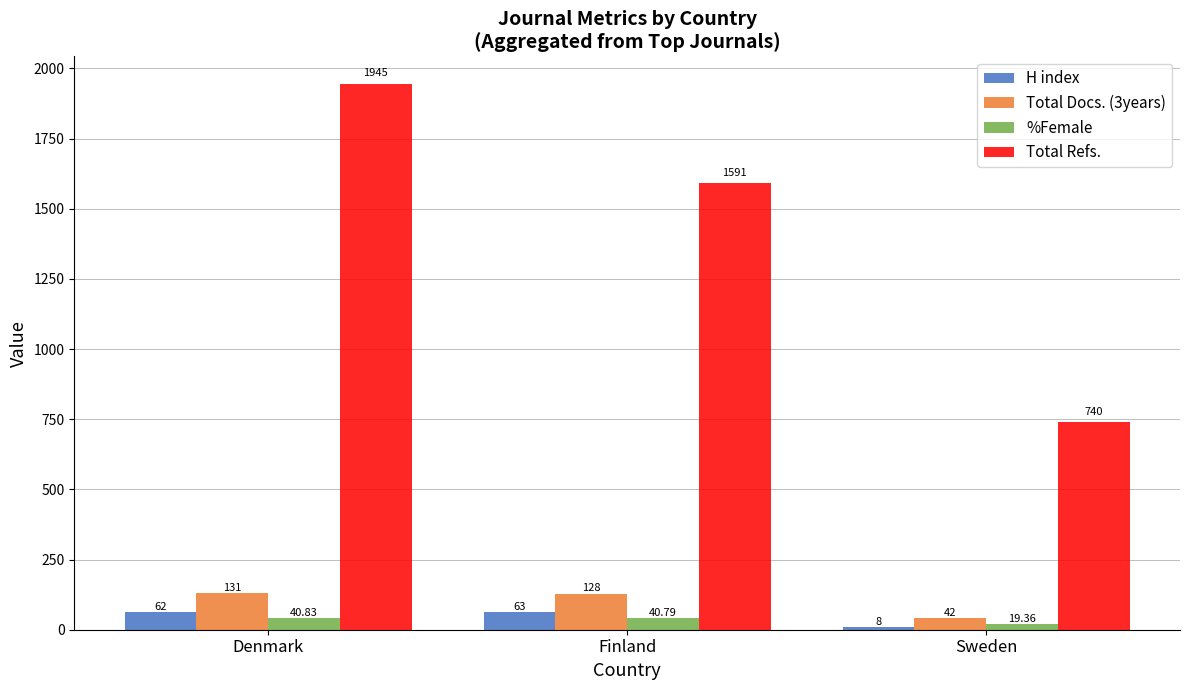

Is the value of %Female at Sweden greater than the value of Total Docs. (3years) at Finland?

No